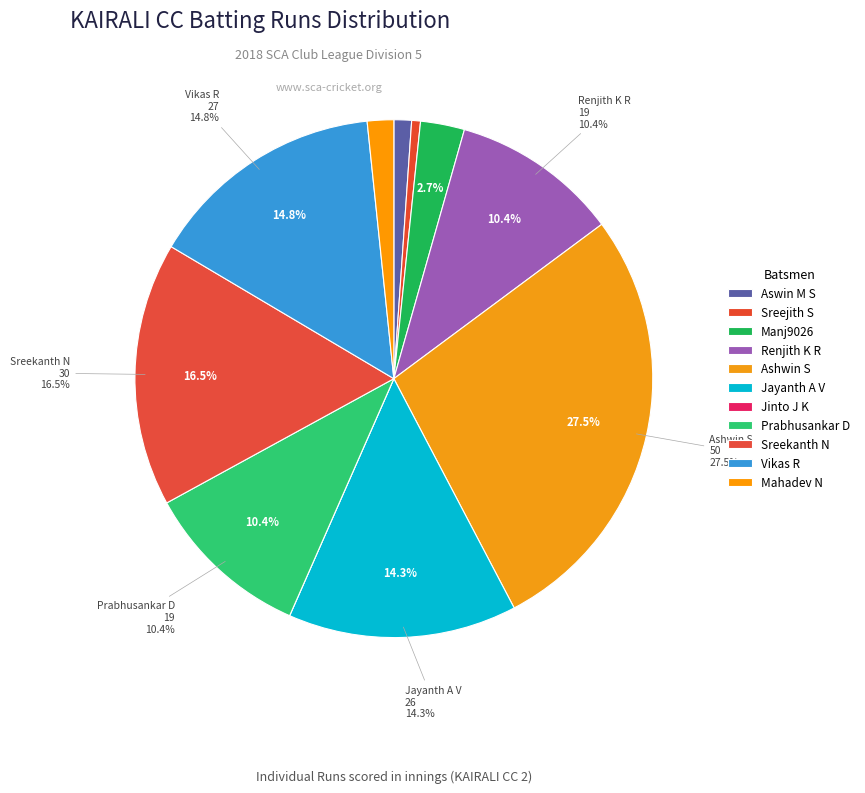

Does any single category account for the majority?

No